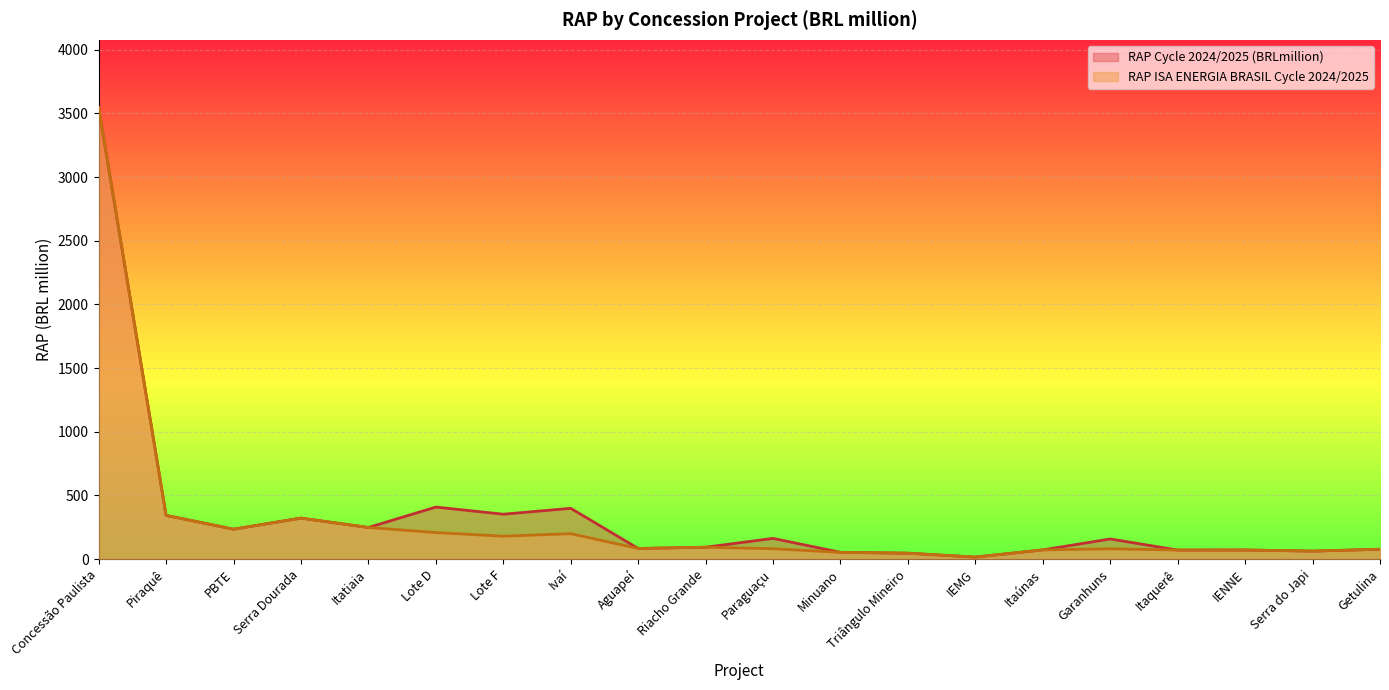

List the series in order of their peak value, lowest first.

RAP ISA ENERGIA BRASIL Cycle 2024/2025, RAP Cycle 2024/2025 (BRLmillion)